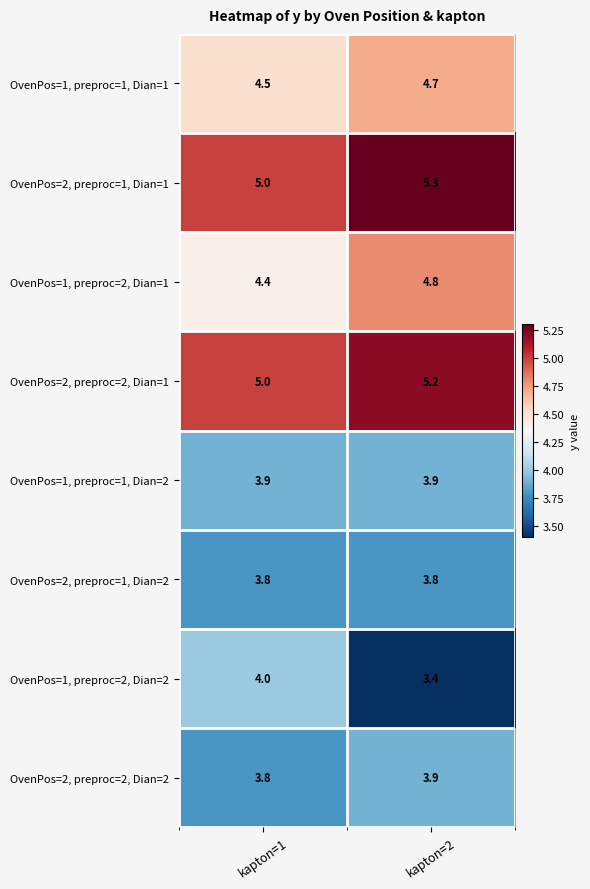

List the labels in order of OvenPos=2, preproc=2, Dian=2 value, smallest first.

kapton=1, kapton=2